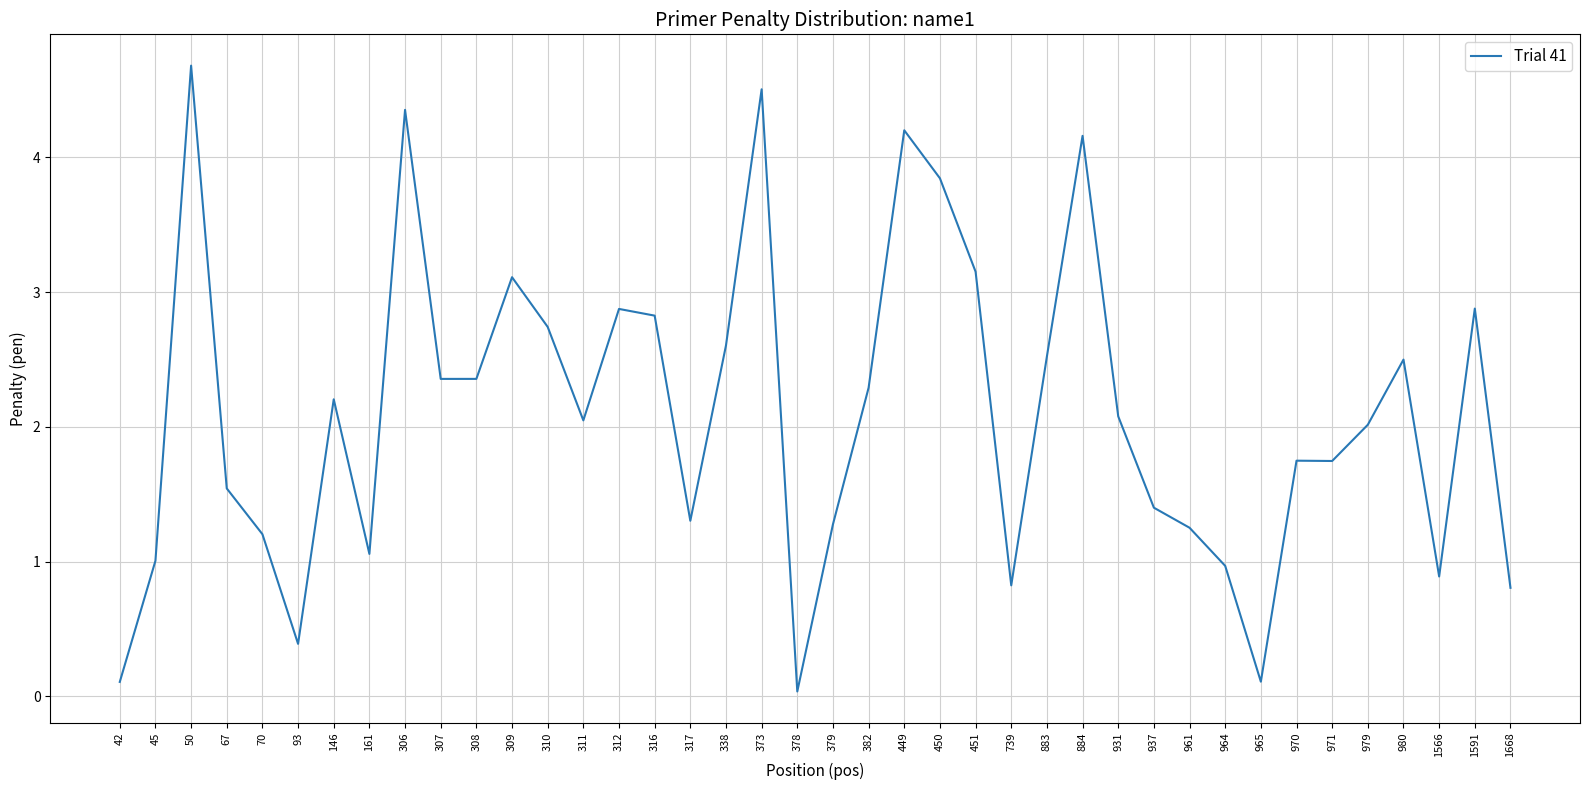

How many series are shown in this chart?

1